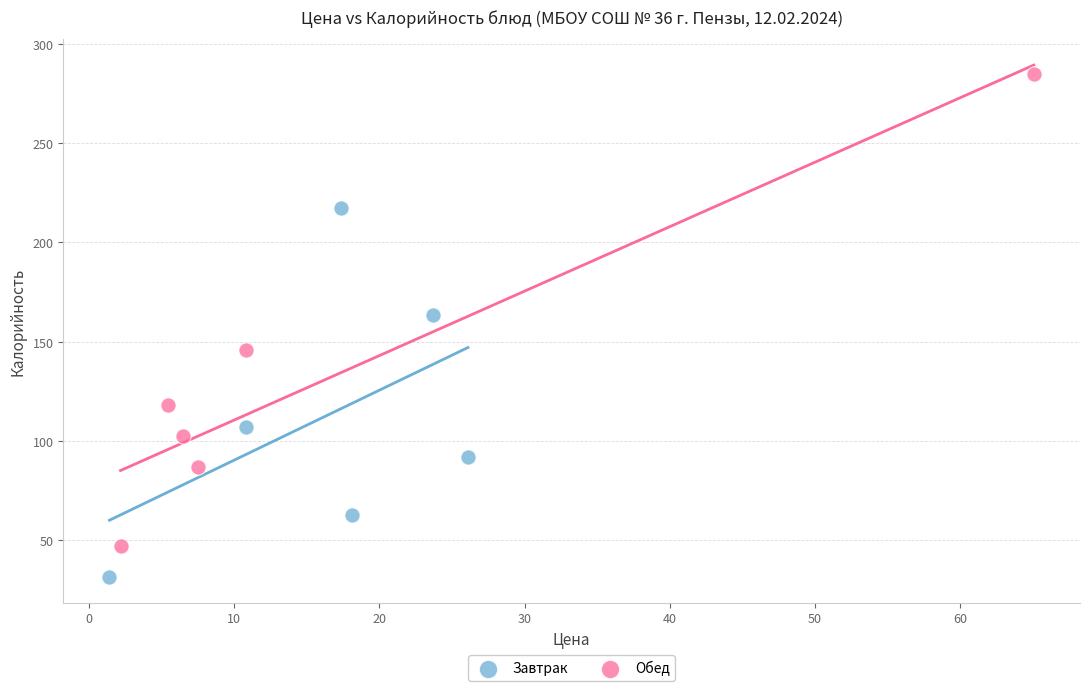

Which series reaches the maximum Y coordinate?

Обед